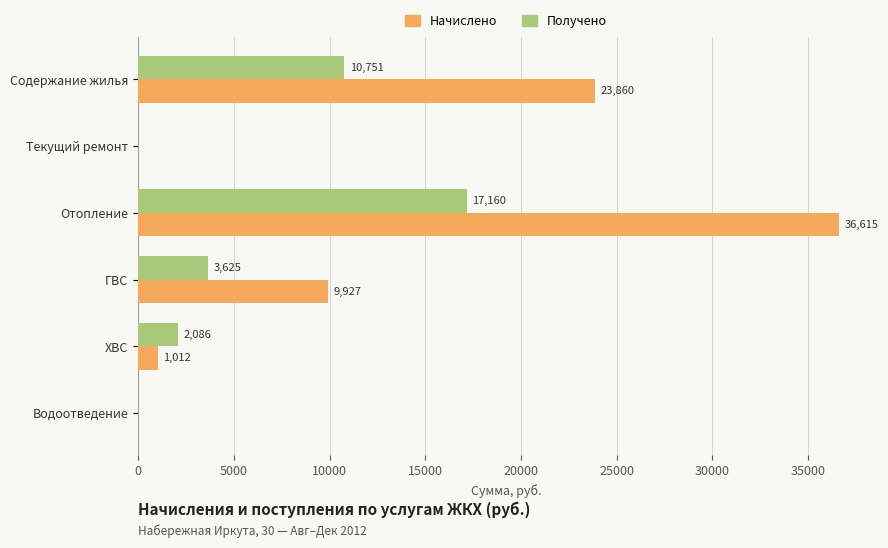

At which label does Начислено reach its peak?

Отопление